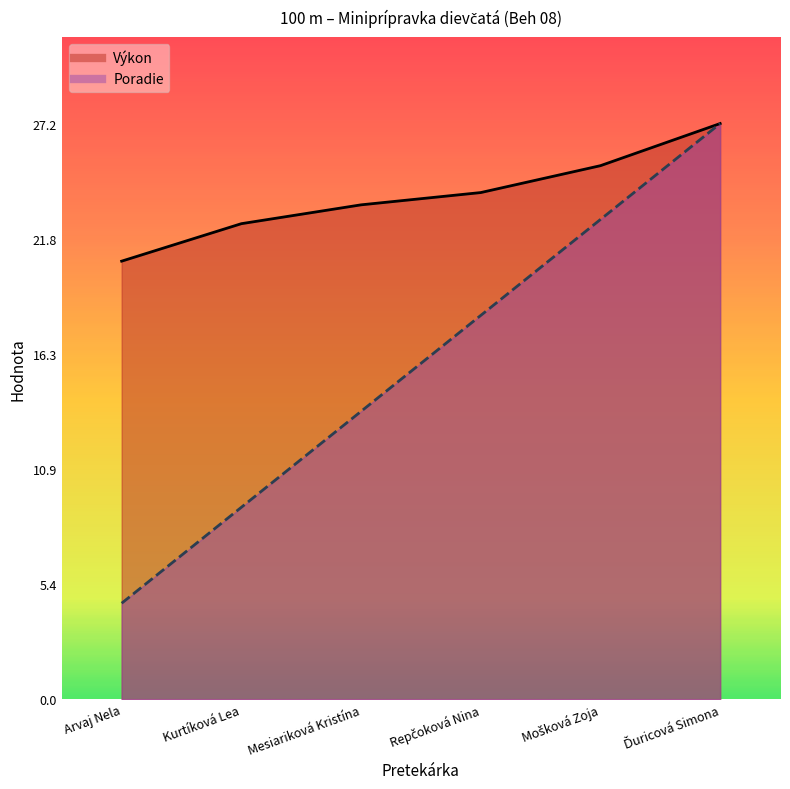

Reading left to right, list all the values displayed in this chart.

Poradie: 4.5	9.1	13.6	18.1	22.7	27.2
Výkon: 20.7	22.5	23.4	23.9	25.2	27.2